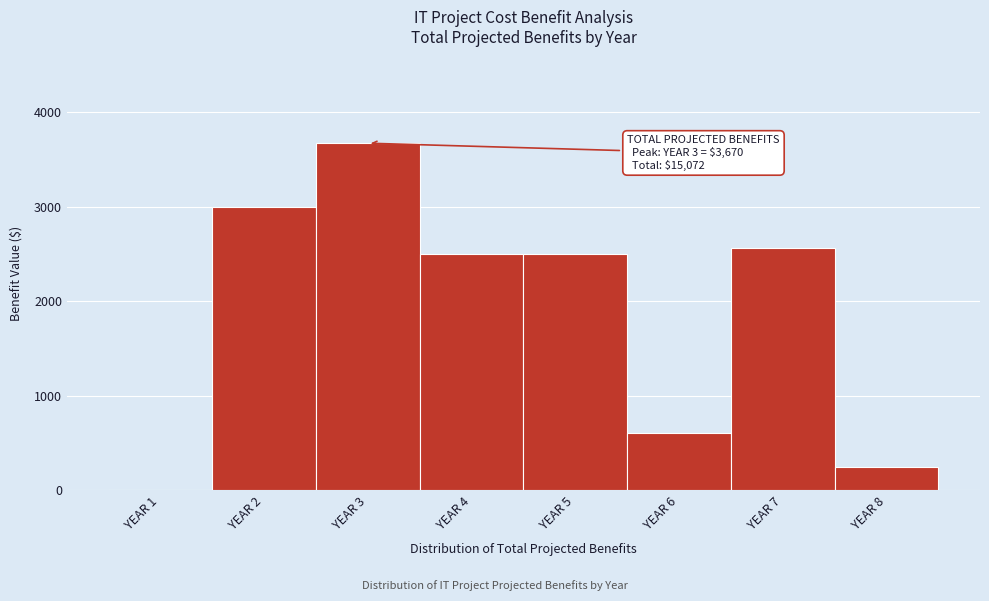

Reading right to left, extract all data points from this chart.

YEAR 8=241	YEAR 7=2561	YEAR 6=600	YEAR 5=2500	YEAR 4=2500	YEAR 3=3670	YEAR 2=3000	YEAR 1=0